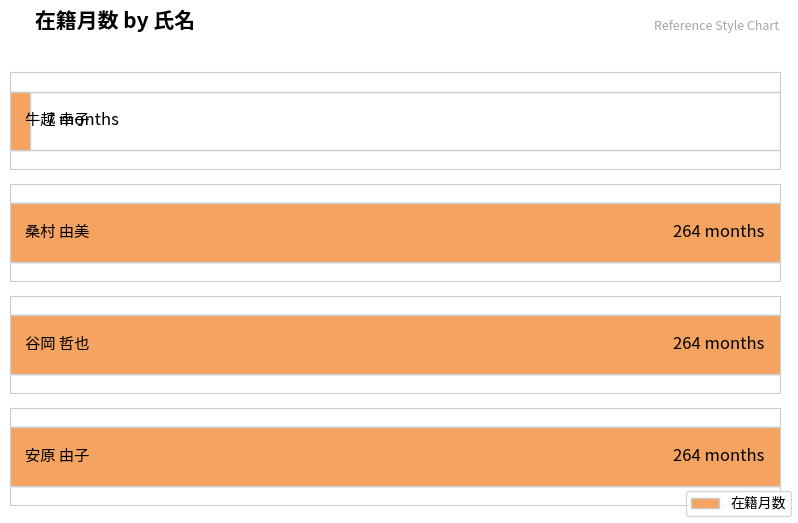

Reading left to right, extract all data points from this chart.

7	264	264	264